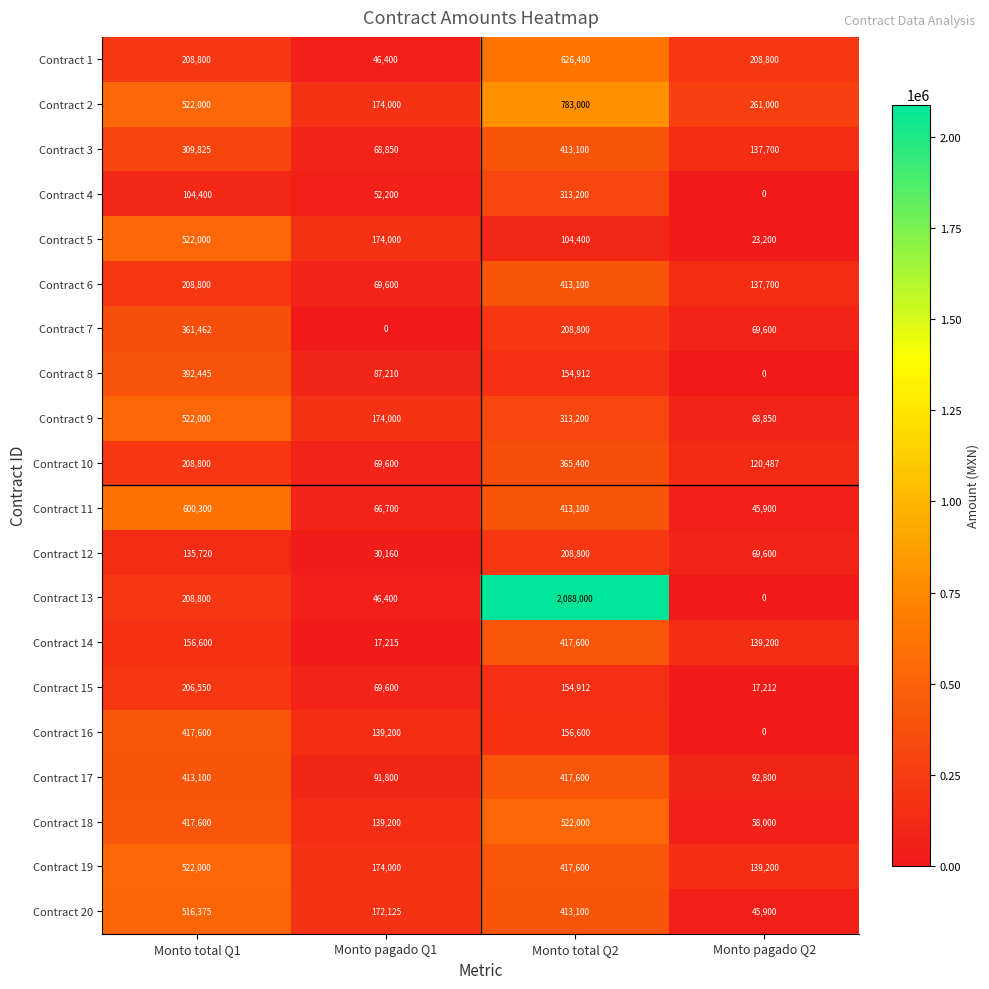

The Contract 17 series shows 655750 at Monto total Q1. True or false?

False